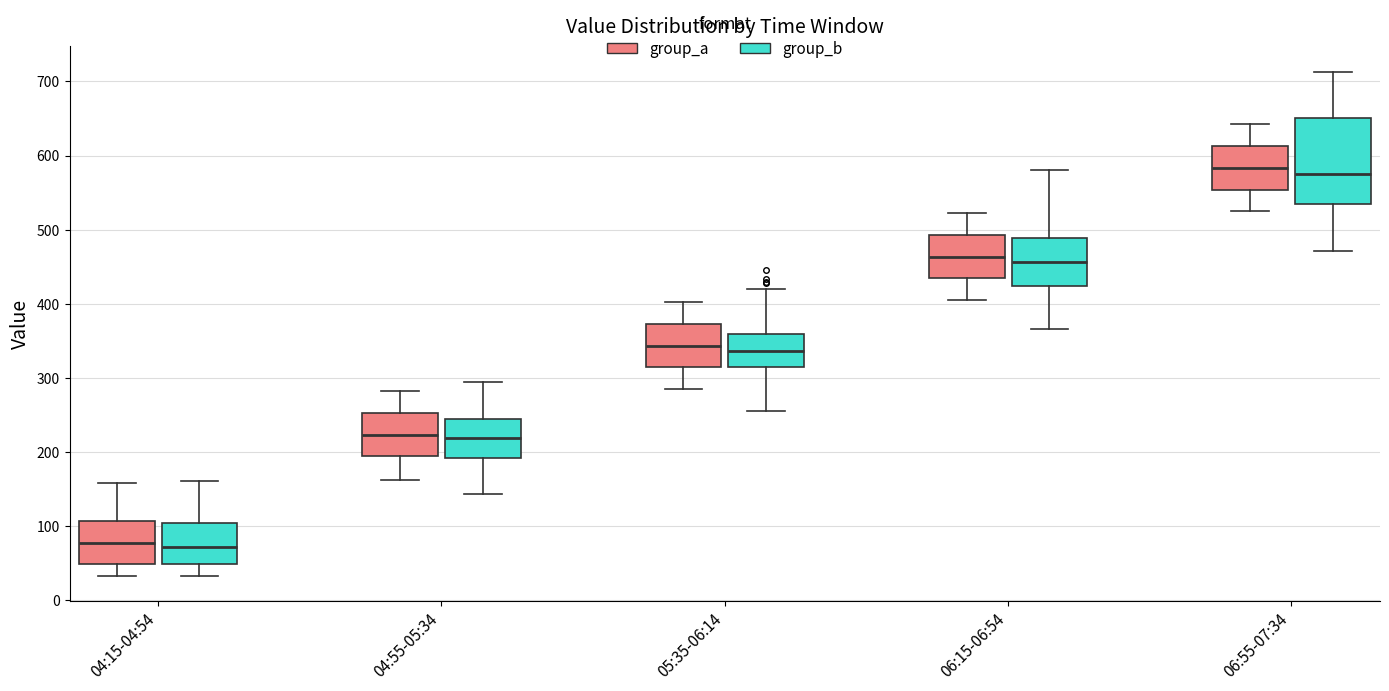

Comparing the boxes themselves (not the whiskers), which one is the tallest?

06:55-07:34 (group_b)